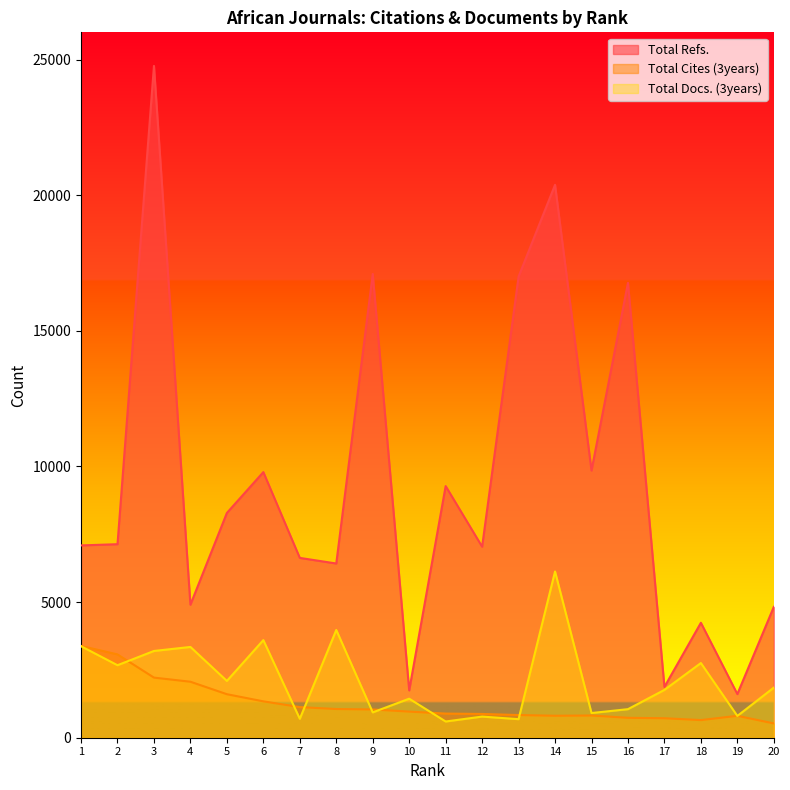

Where does the Total Refs. series first go above 7134?

3